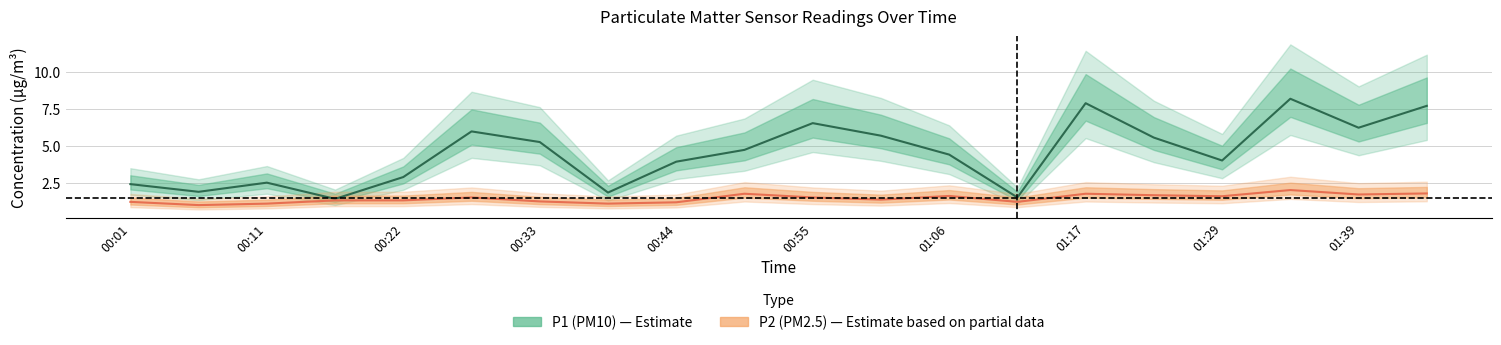

Reading right to left, list all the values displayed in this chart.

P1: 7.7	6.2	8.2	4.0	5.5	7.9	1.5	4.4	5.7	6.5	4.7	3.9	1.8	5.2	6.0	2.9	1.4	2.5	1.9	2.4
P2: 1.8	1.7	2.0	1.6	1.6	1.8	1.2	1.6	1.4	1.5	1.8	1.2	1.1	1.2	1.5	1.3	1.3	1.1	1.0	1.2